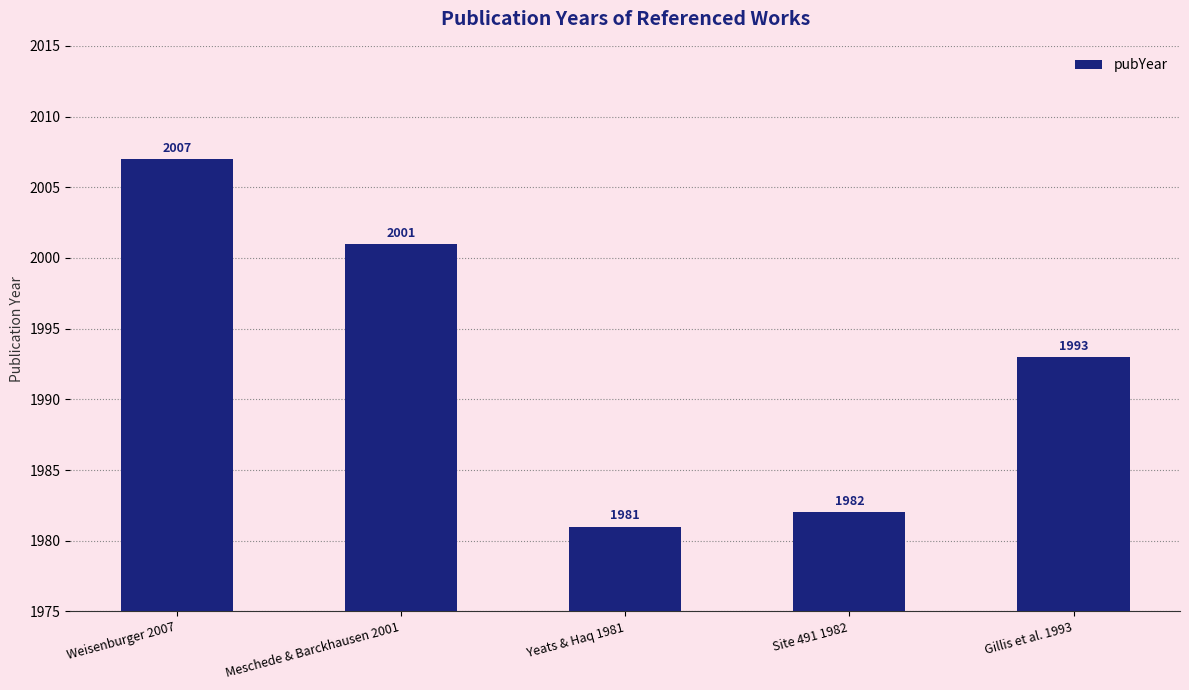

Reading left to right, list all the values displayed in this chart.

2007	2001	1981	1982	1993